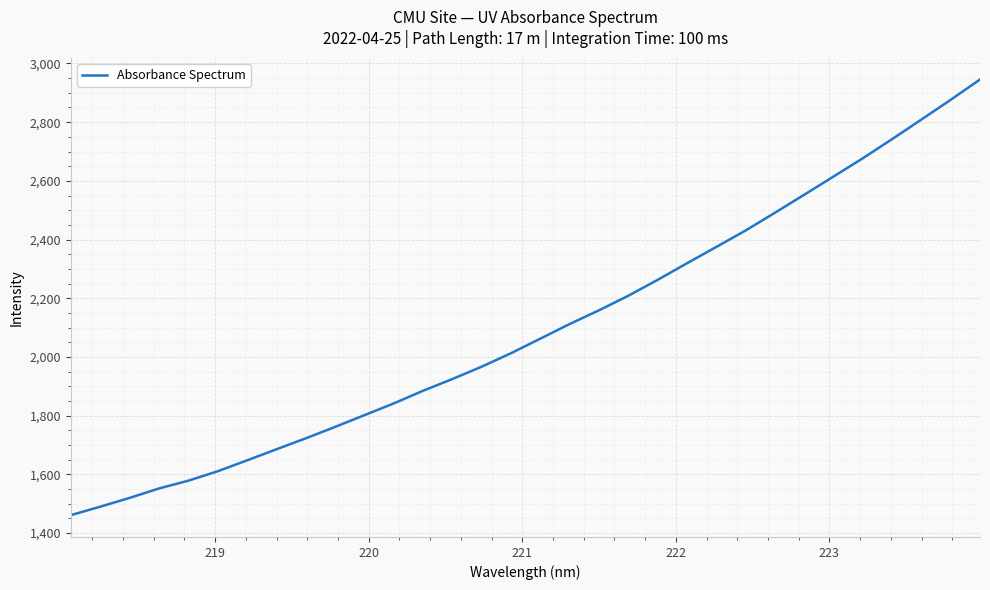

What is the greatest value displayed?

2945.4